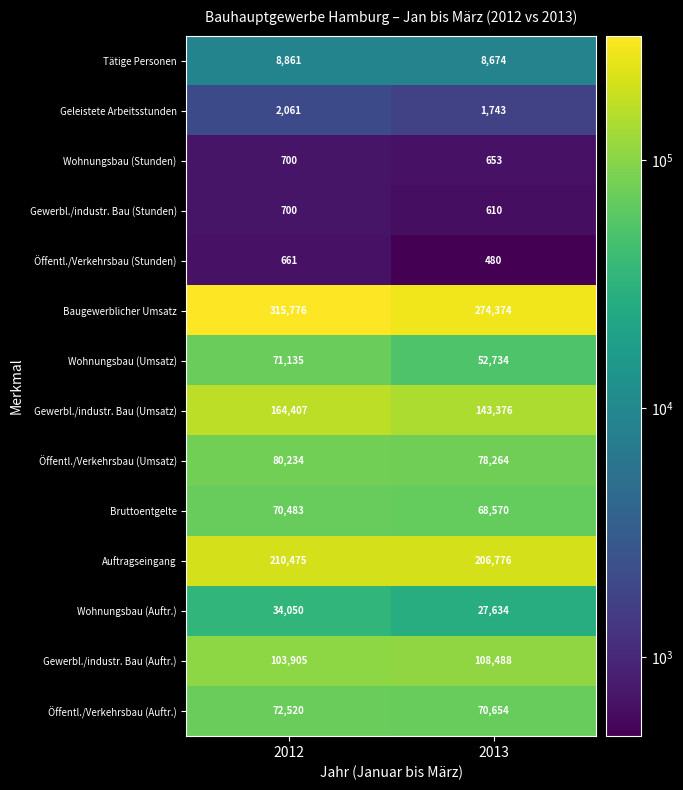

Which category has the lowest value across all series?

2013